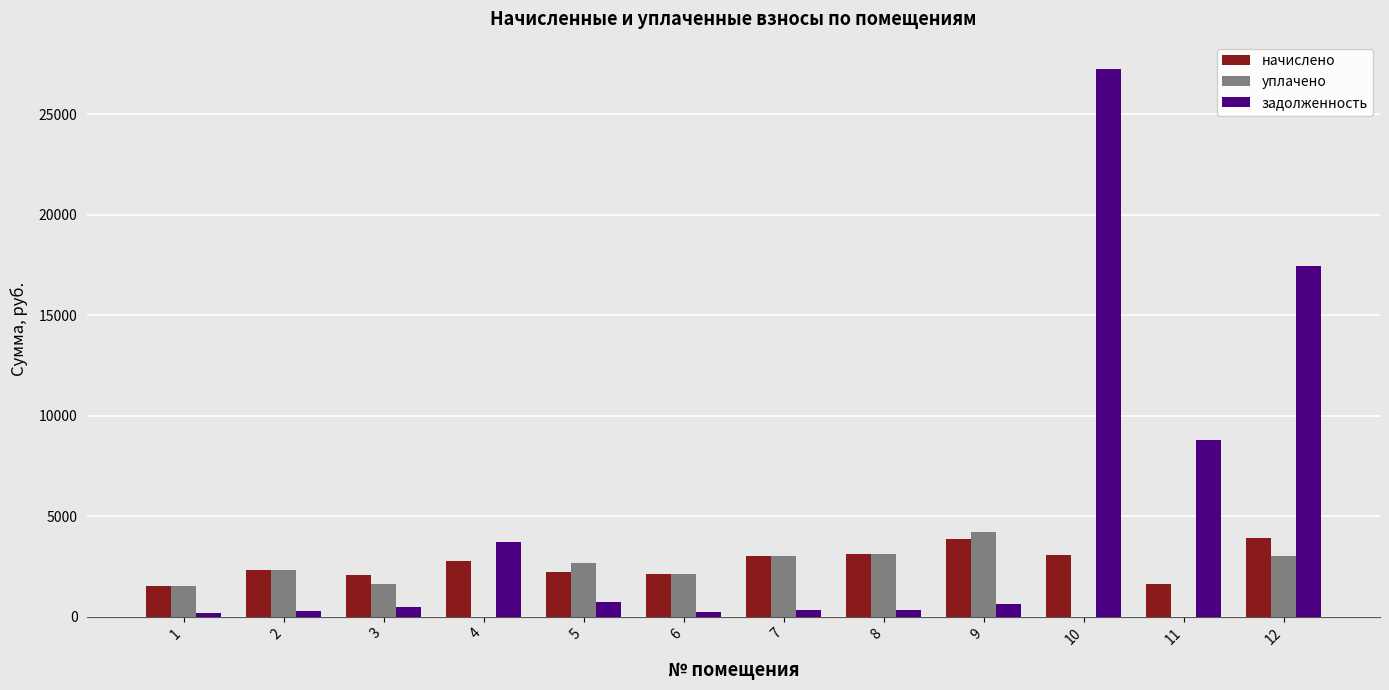

Where does the уплачено series first go above 2313?

2